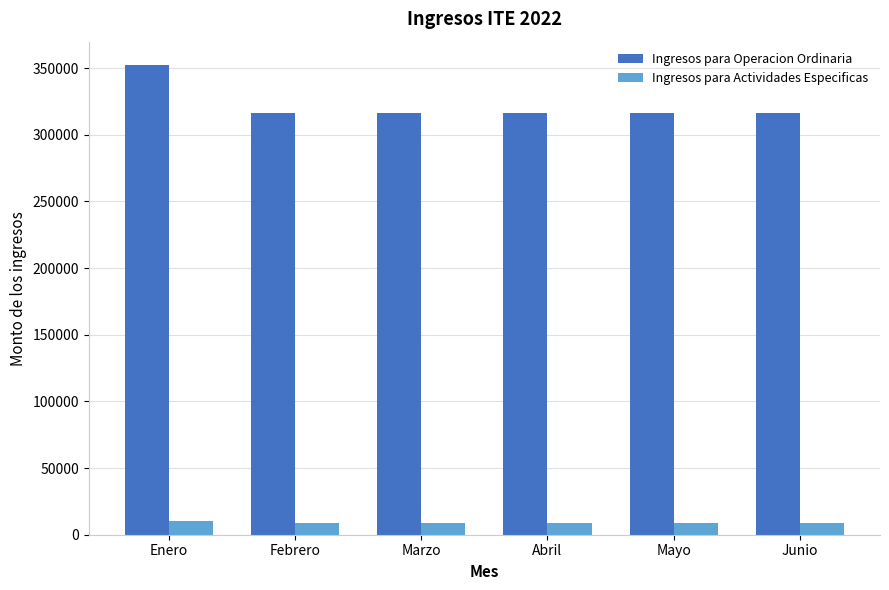

Rank the series by their average value, from highest to lowest.

Ingresos para Operacion Ordinaria, Ingresos para Actividades Especificas